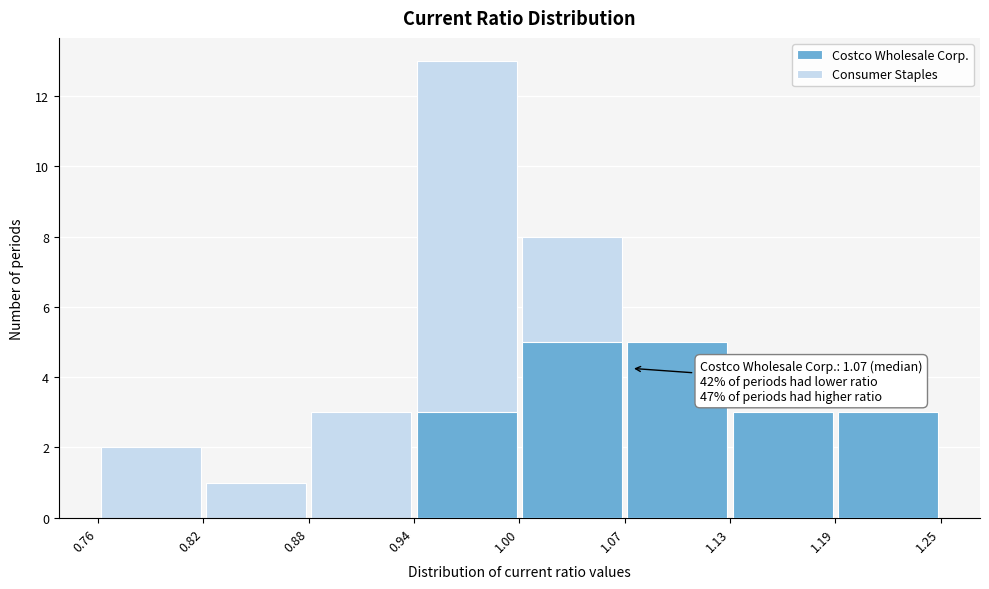

Which range on the x-axis has the tallest stacked bar (by total height)?

0.94 to 1.00